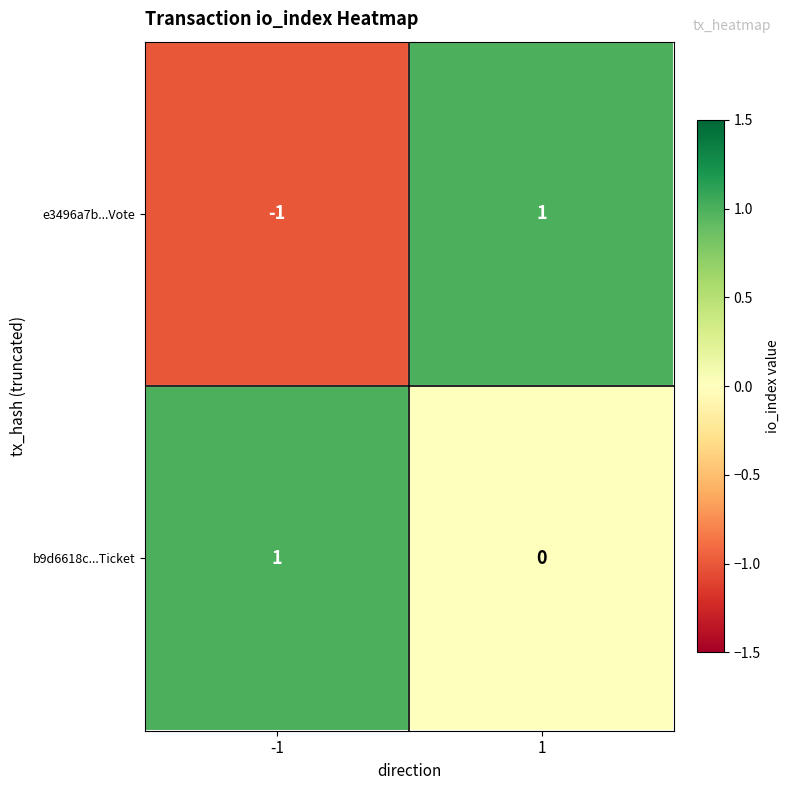

The value of b9d6618c...Ticket at -1 is 2. True or false?

False